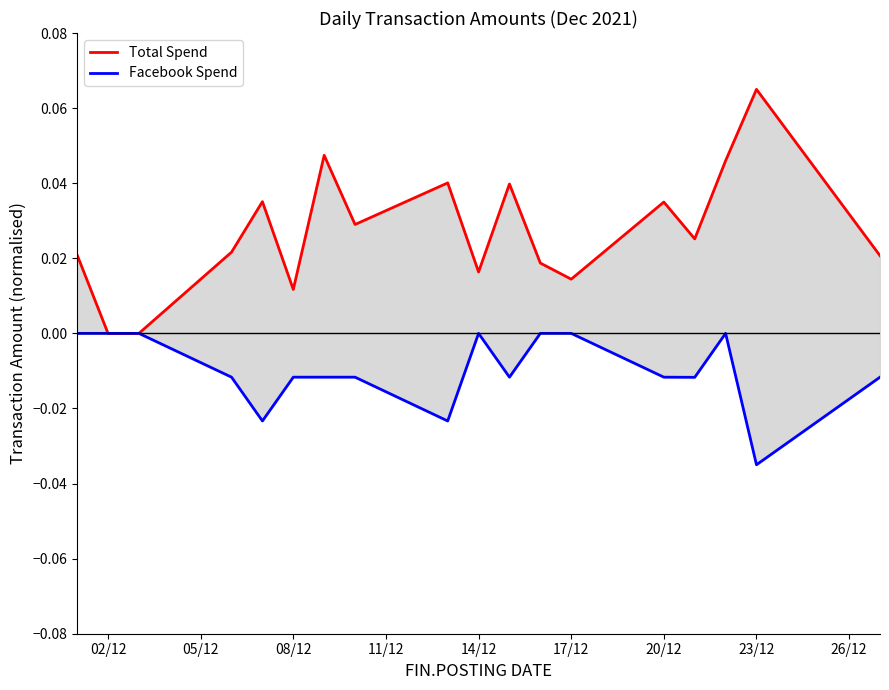

Reading right to left, what are all the values shown in this chart?

Total Spend: 0.0	0.1	0.0	0.0	0.0	0.0	0.0	0.0	0.0	0.0	0.0	0.0	0.0	0.0	0.0	0.0	0.0	0.0
Facebook Spend: -0.0	-0.0	-0.0	-0.0	-0.0	-0.0	-0.0	-0.0	-0.0	-0.0	-0.0	-0.0	-0.0	-0.0	-0.0	-0.0	-0.0	-0.0